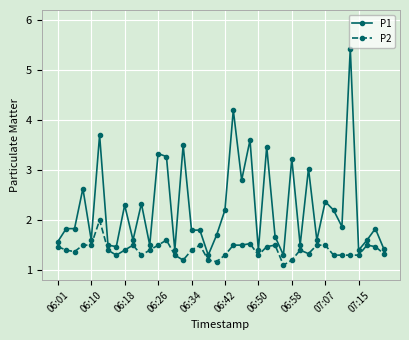

Which series has the largest total across all categories?

P1